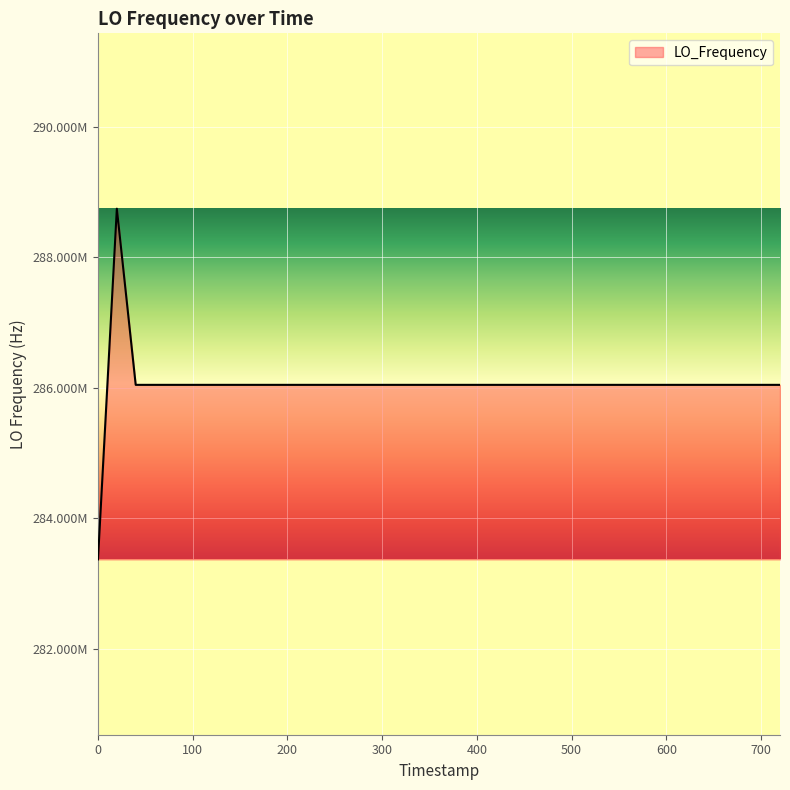

Does the chart display data point markers on the line(s)?

No